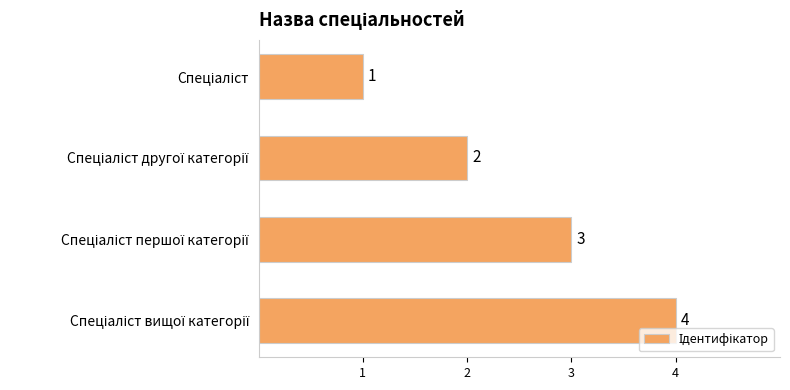

What is the value of the 2nd bar from the top?

2